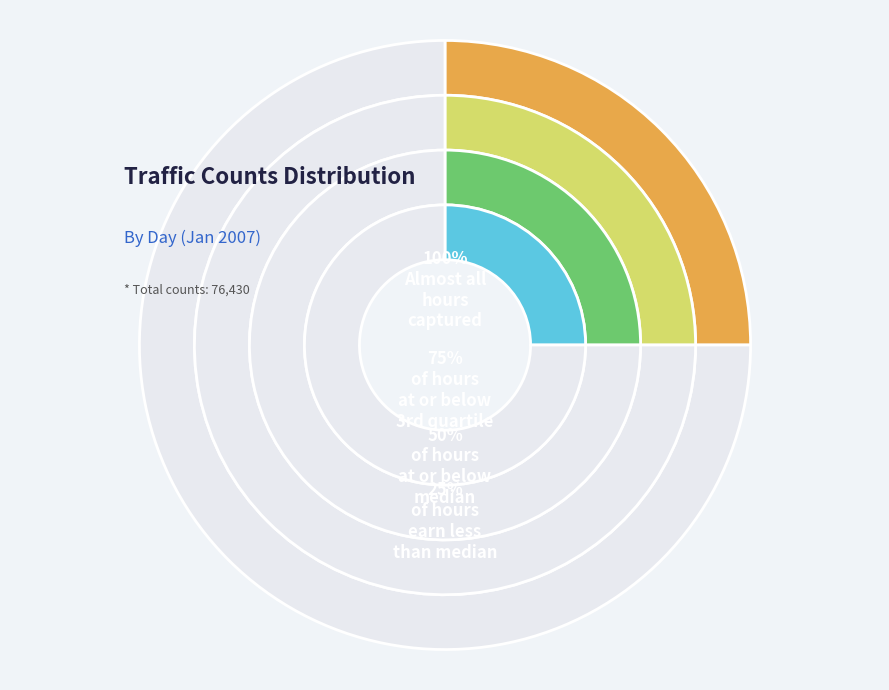

Is there a majority slice in this chart?

No